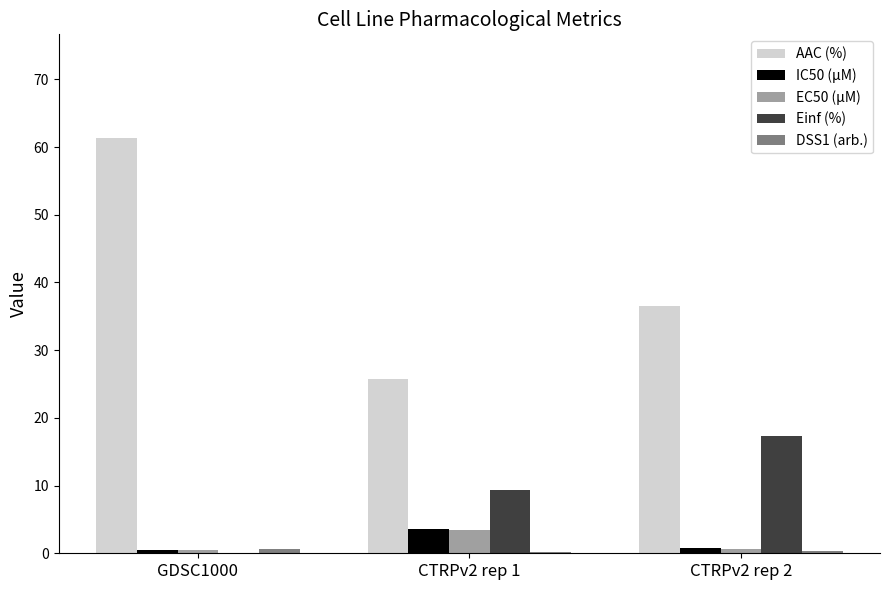

Which category has the highest value across all series?

GDSC1000